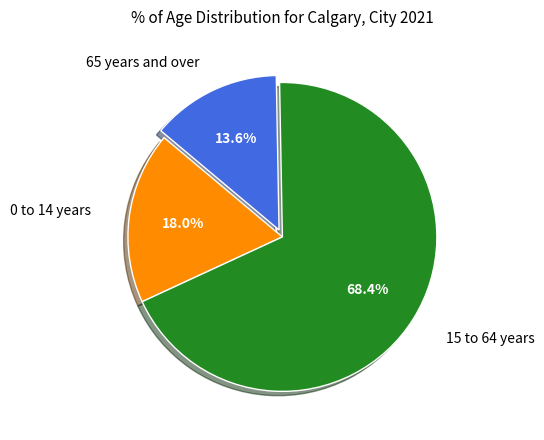

Is there a majority slice in this chart?

Yes